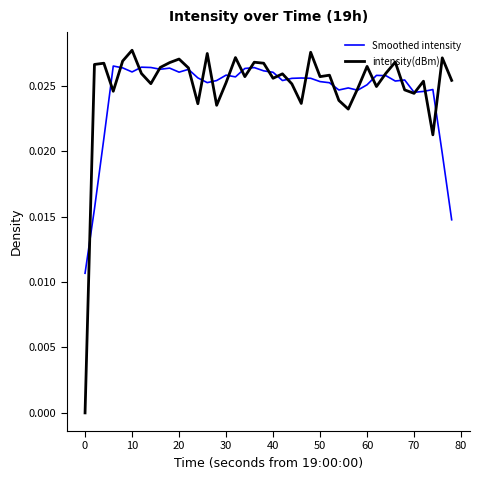

Which series has the largest range (max minus min)?

intensity(dBm)